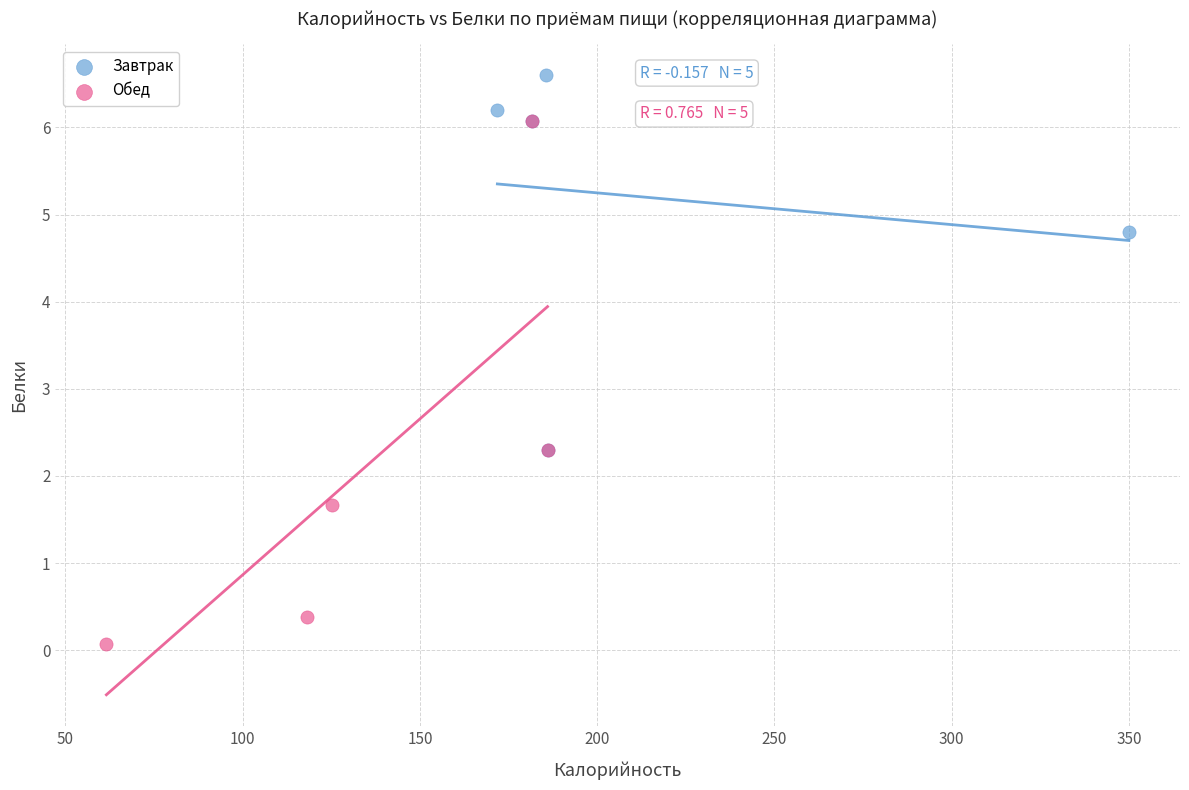

Which series contains the lowest Y value?

Обед